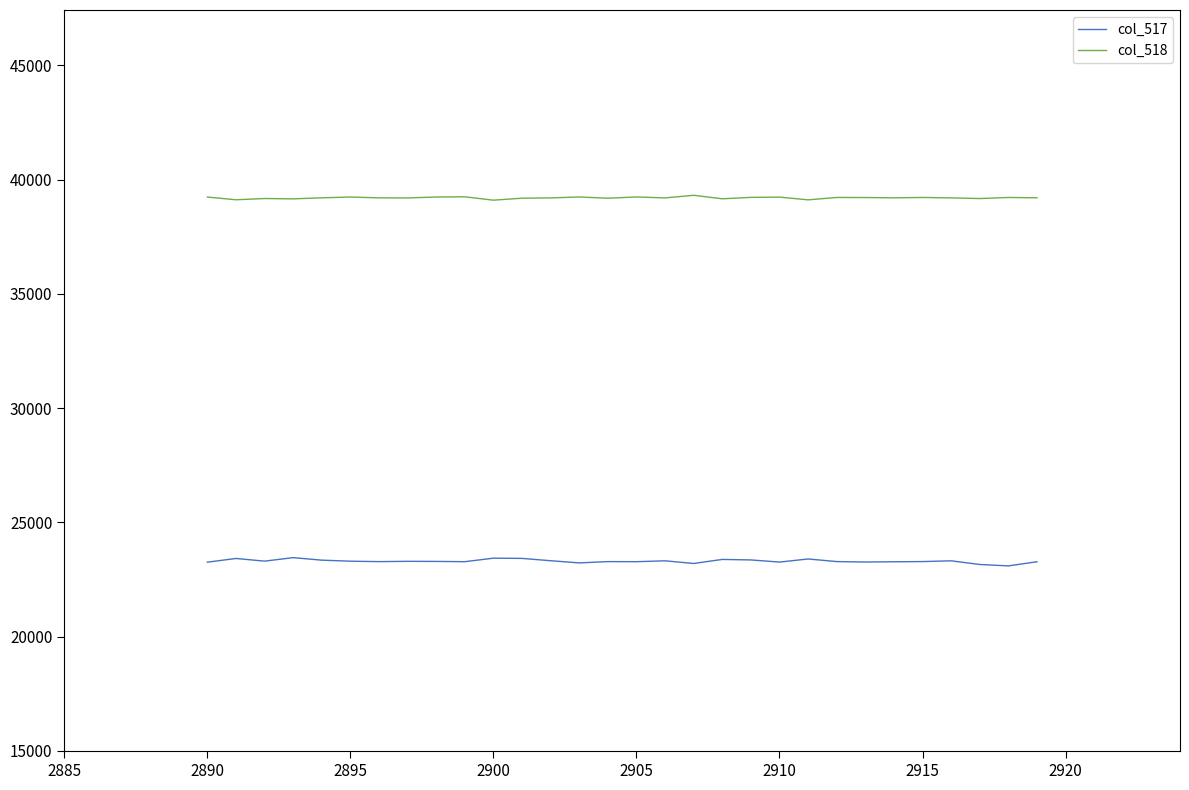

List the series in order of their overall mean, lowest first.

col_517, col_518